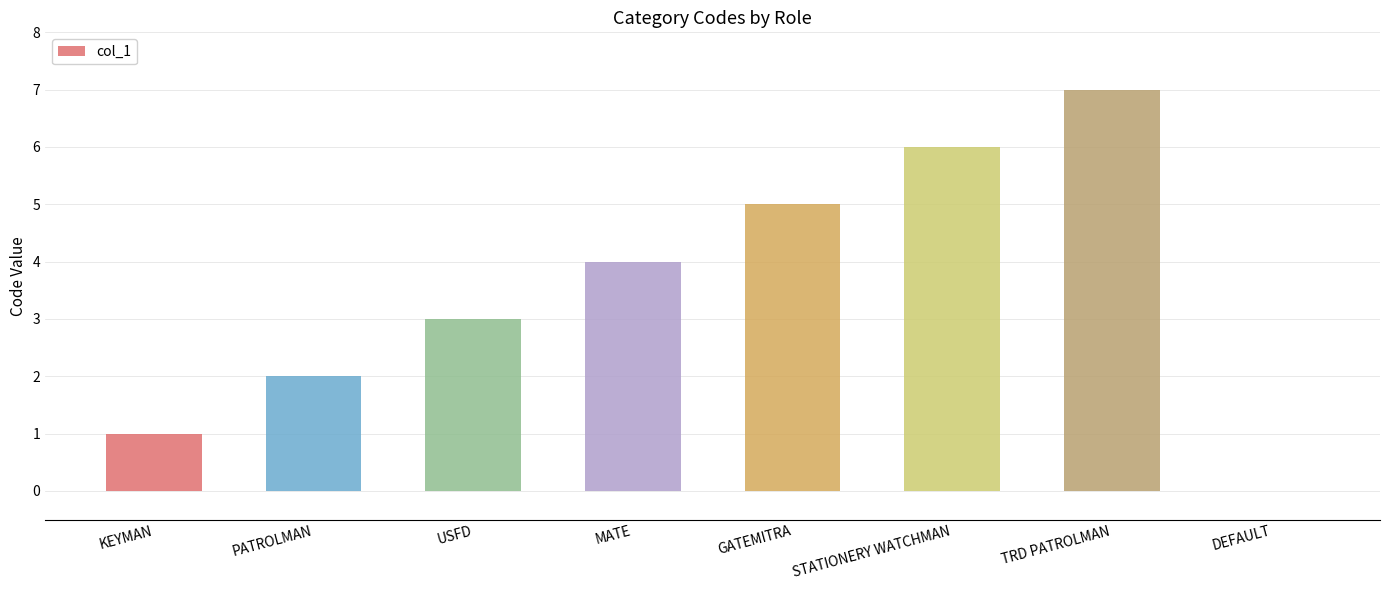

What value does the data have at MATE?

4